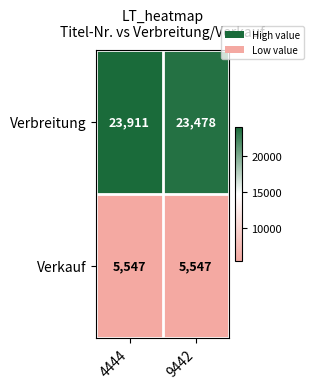

What is the sum of the Verkauf values at 4444 and 9442?

11094